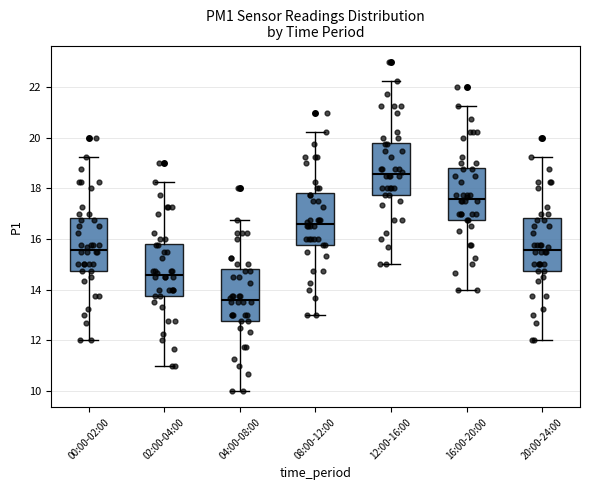

Where does the lower whisker of the box for 12:00-16:00 end on the y-axis? The values are not printed on the chart, so give them approximately, as read against the axis.

15.0